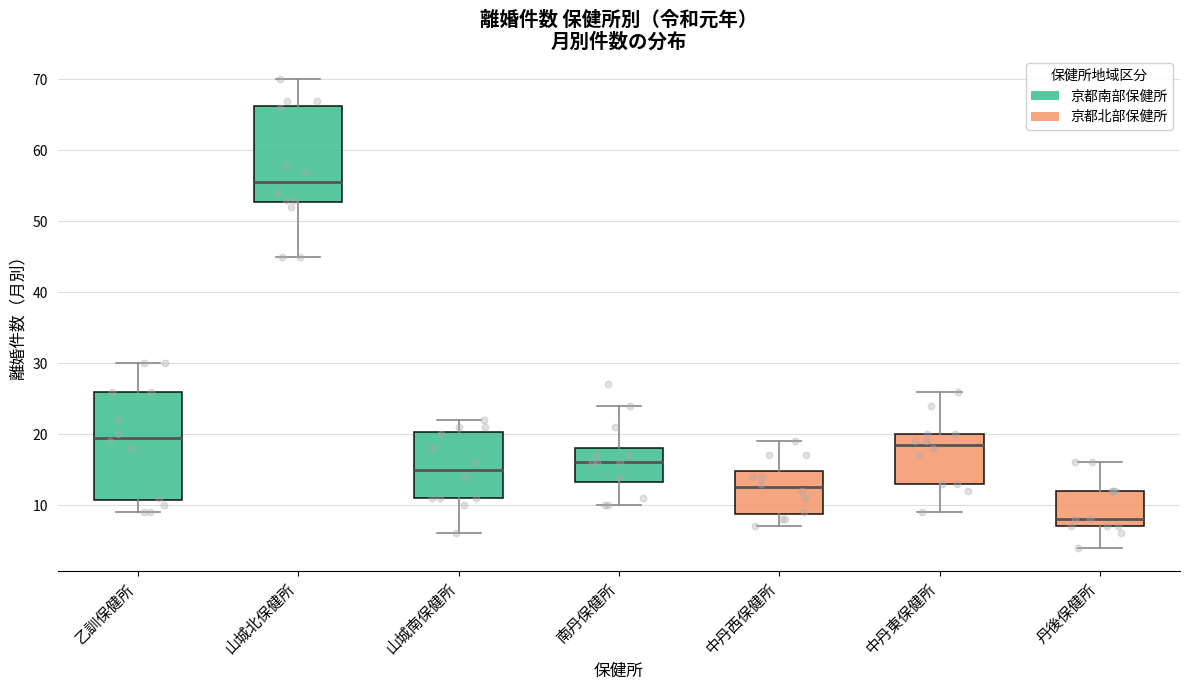

Where does the lower whisker of the box for 南丹保健所 end on the y-axis? The values are not printed on the chart, so give them approximately, as read against the axis.

10